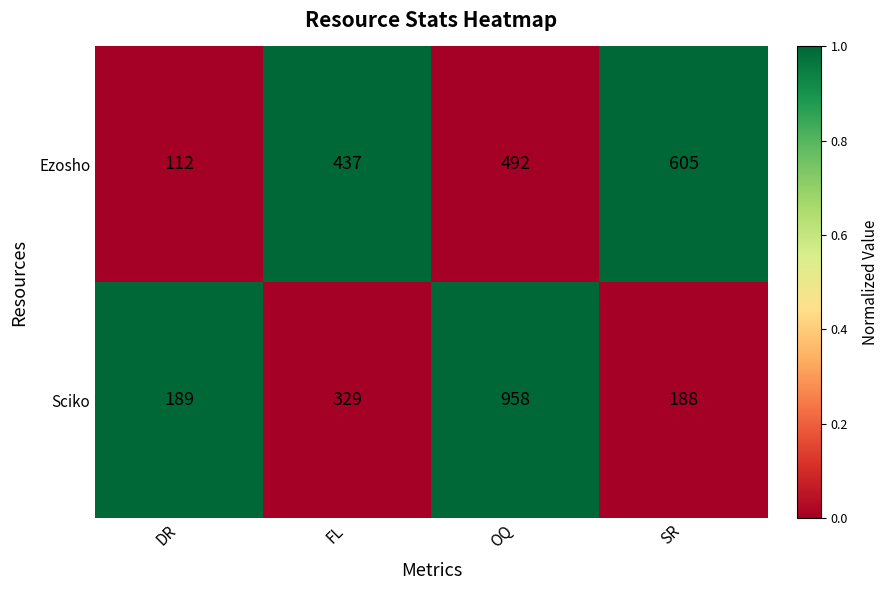

The Ezosho series shows 805 at OQ. True or false?

False